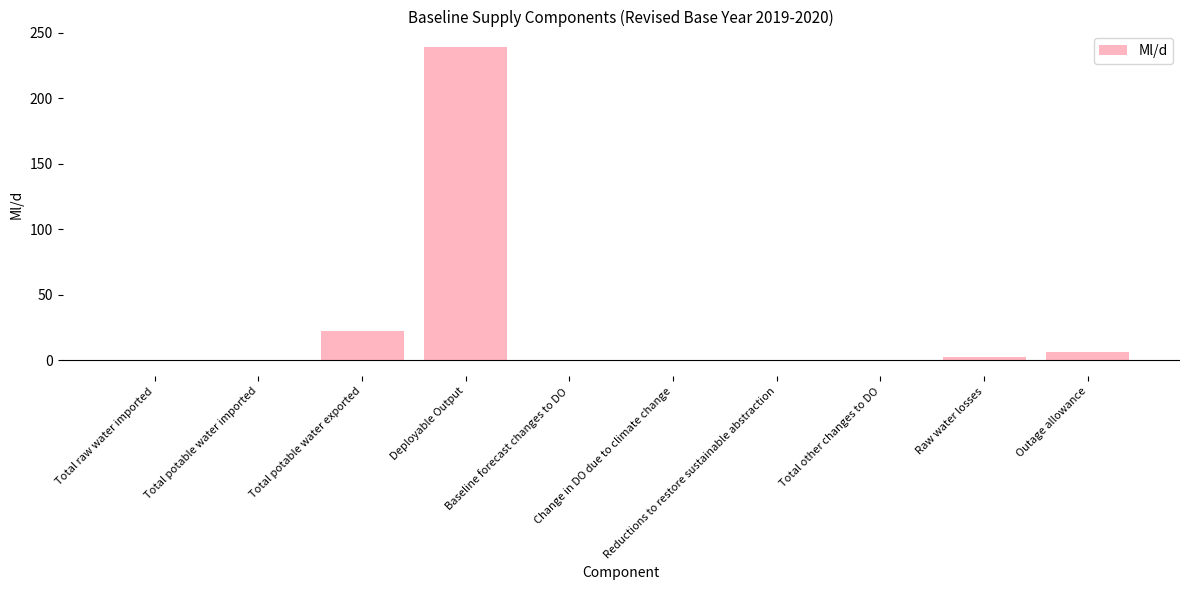

What is the change in value from Deployable Output to Total other changes to DO?

-238.8